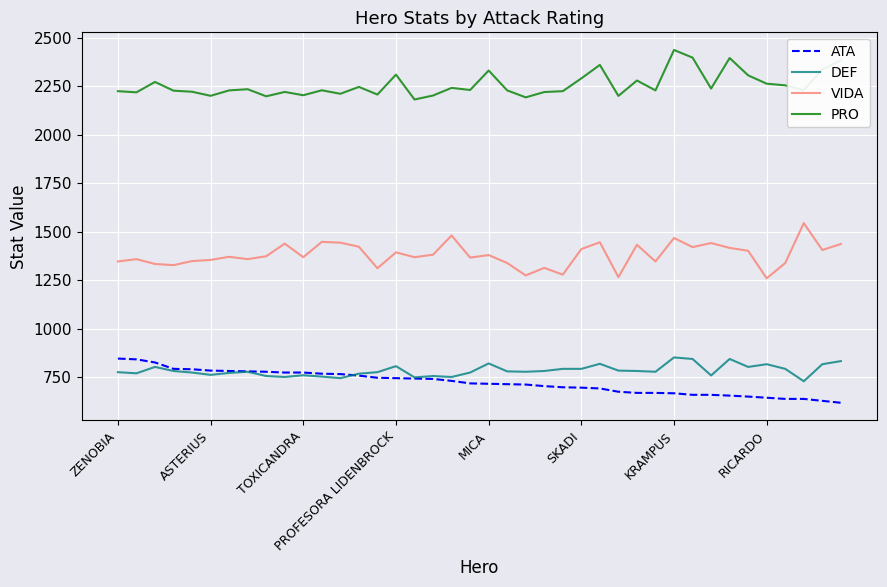

At how many categories does at least one series exceed 697?

40